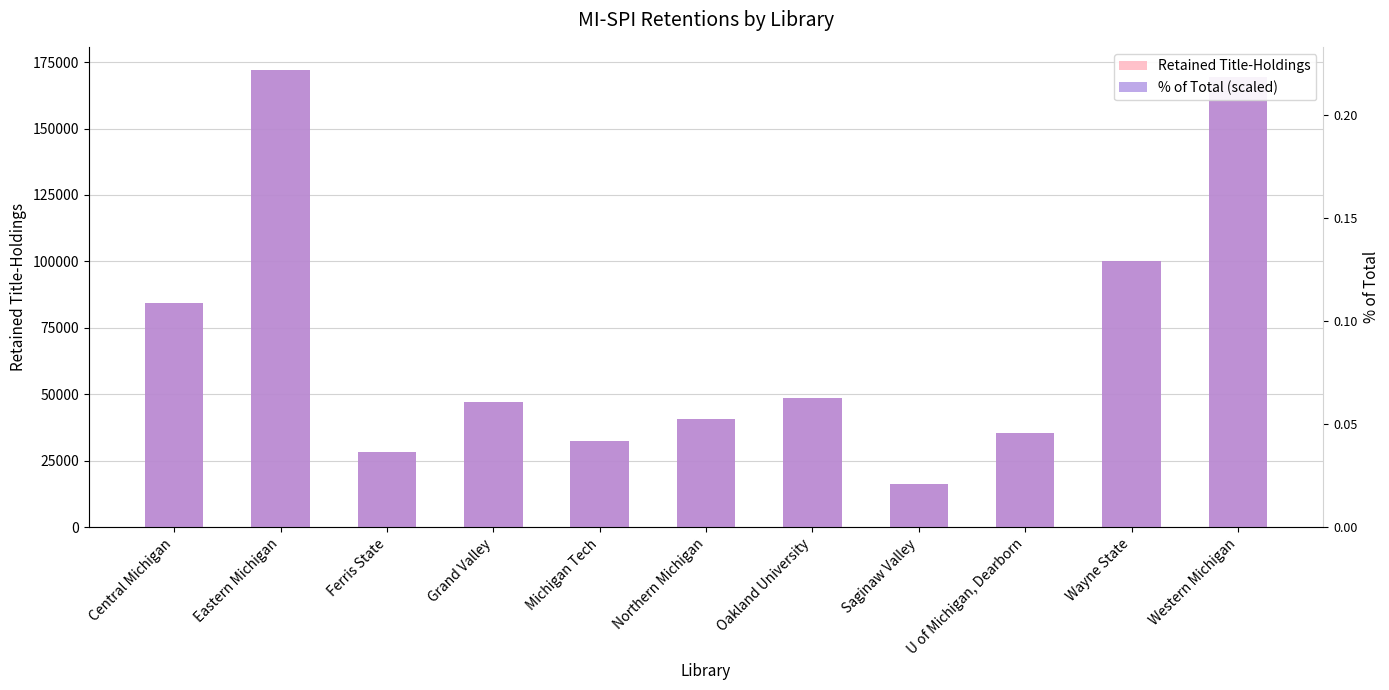

At which category is the sum across all series the highest?

Eastern Michigan